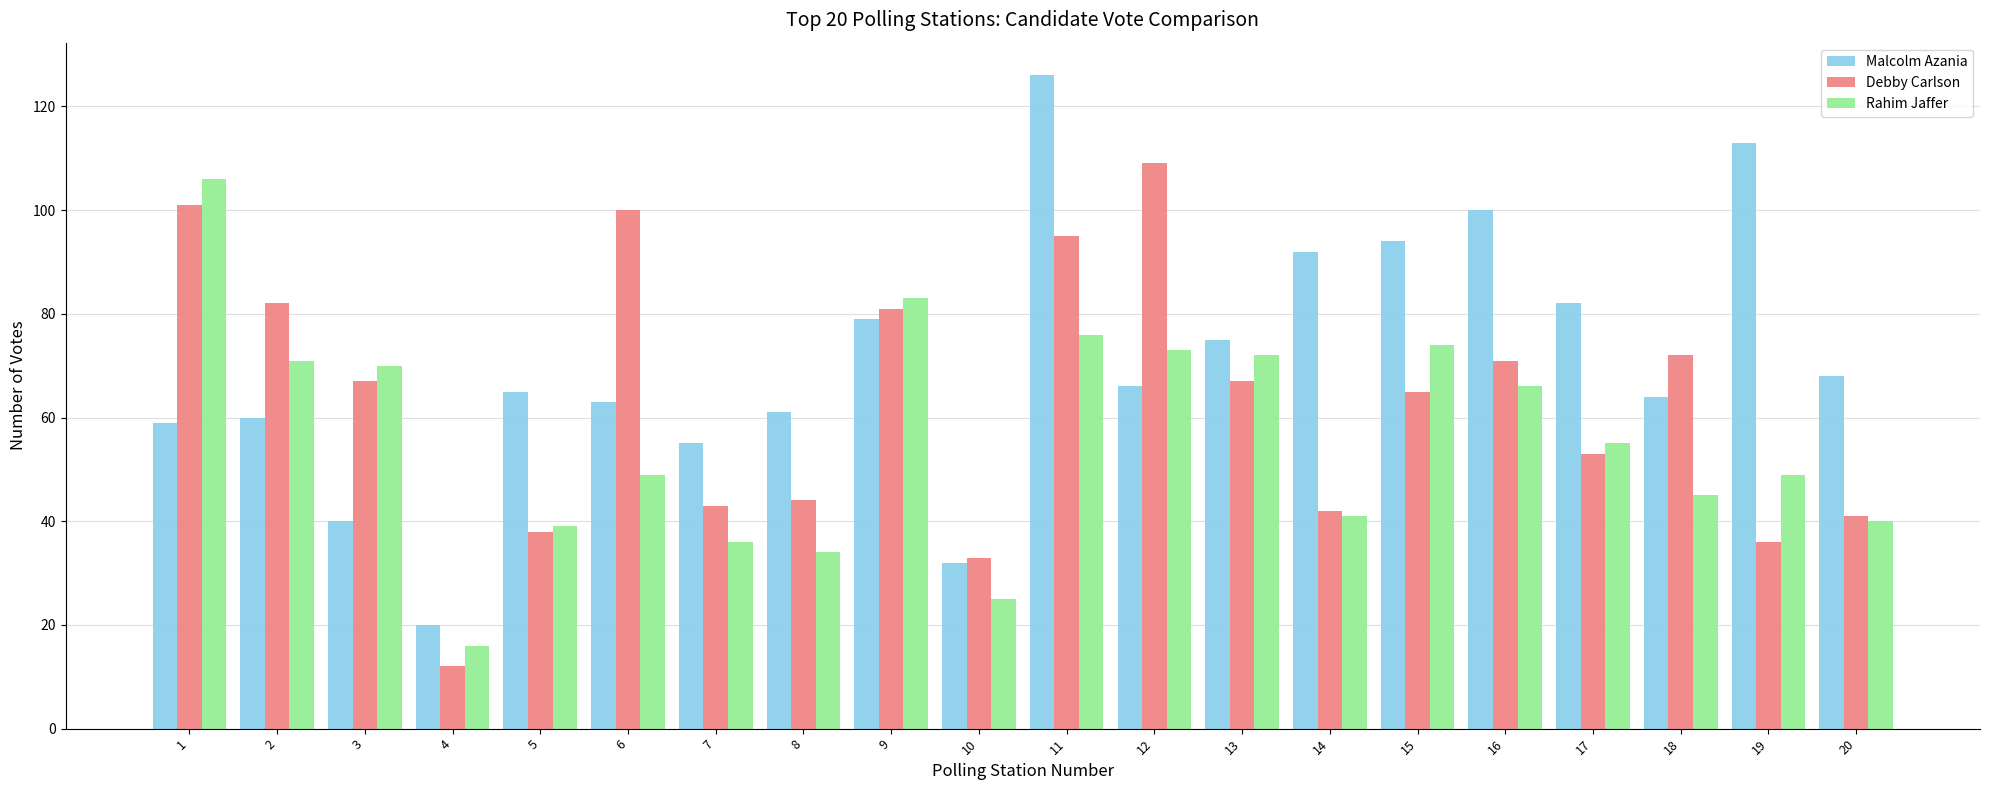

How many bars are there in each group?

3